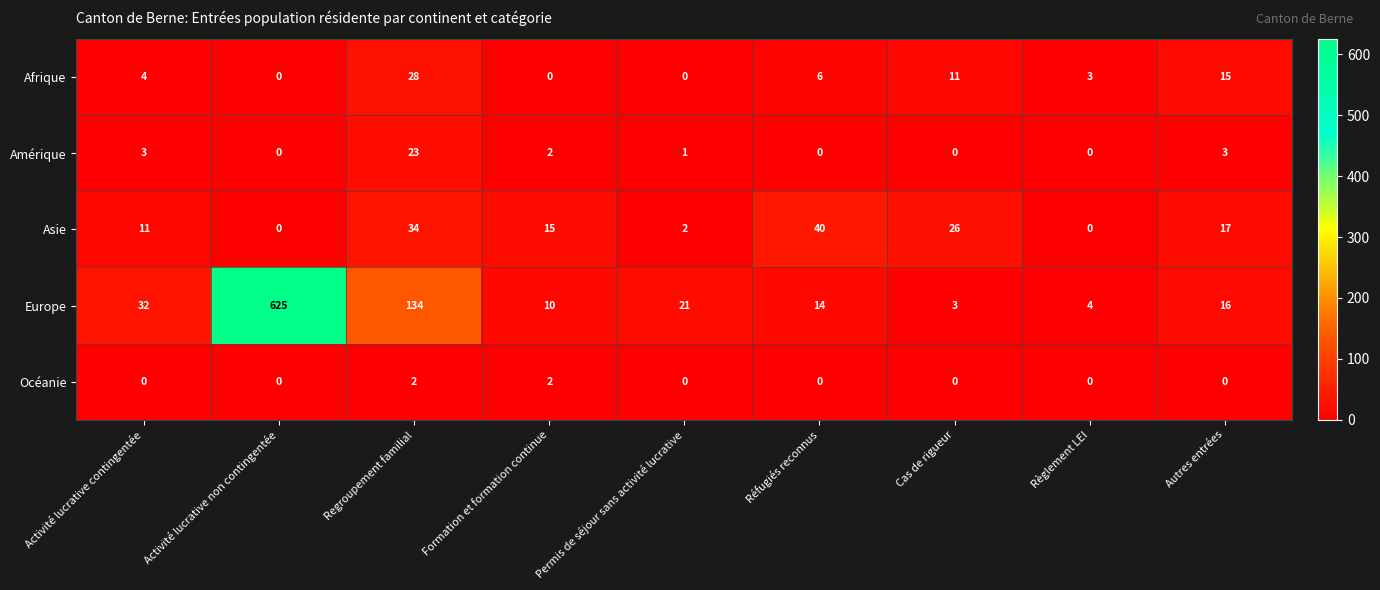

How many values in the Asie series are below 15?

4